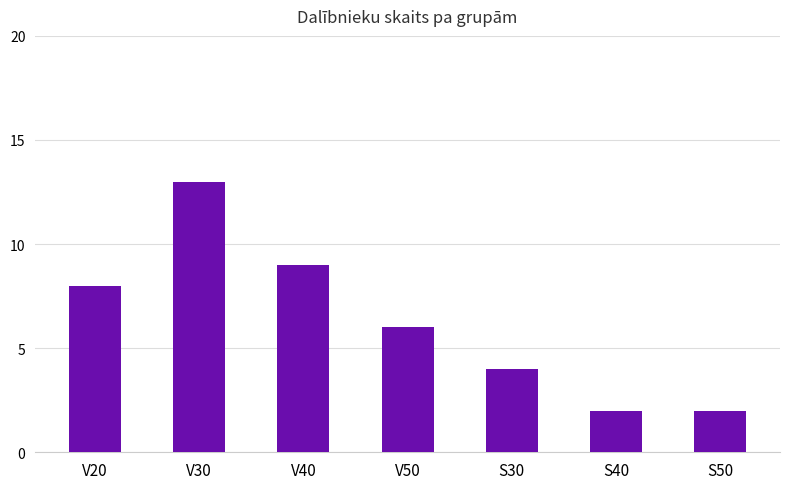

What position from the right is V20?

7